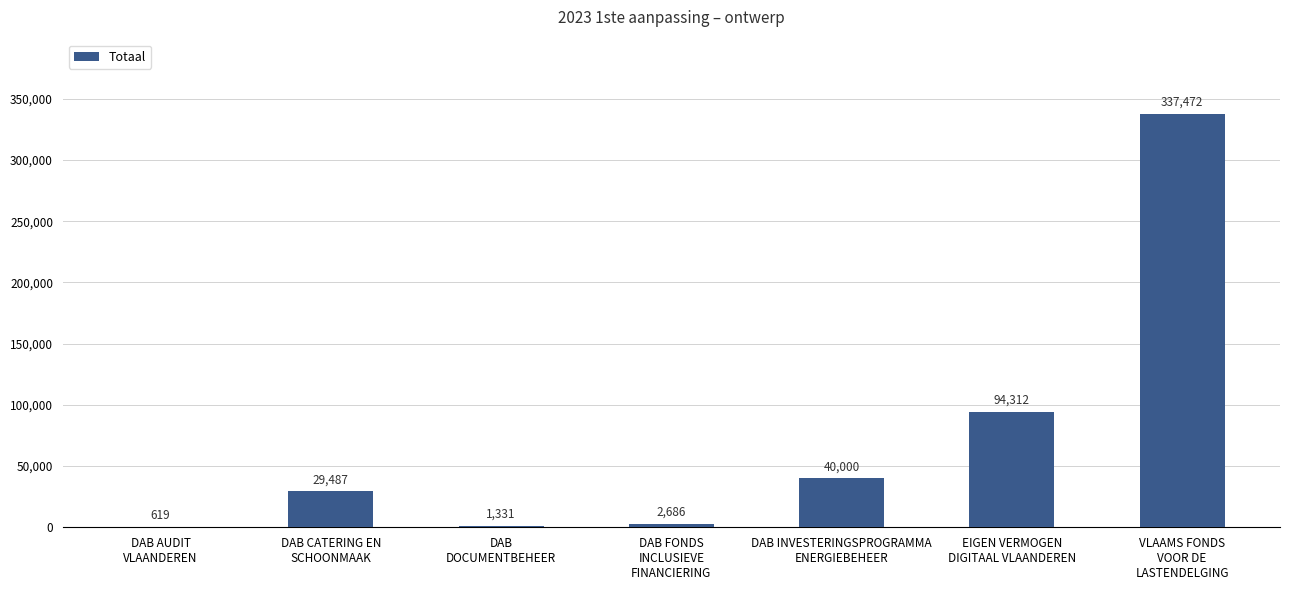

What is the greatest value displayed?

337472